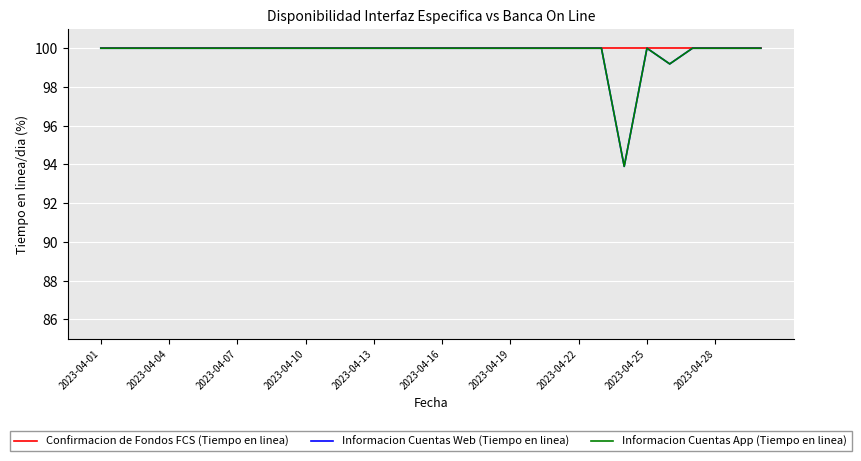

Is this an area chart (filled region under the line)?

No